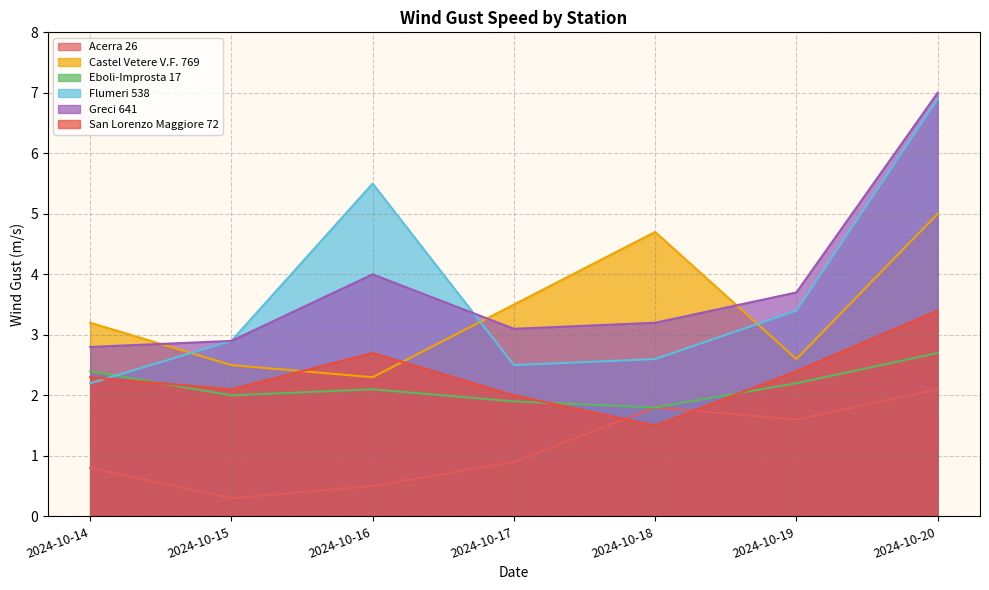

True or false: Greci 641 has more than 1 interior local peaks.

False